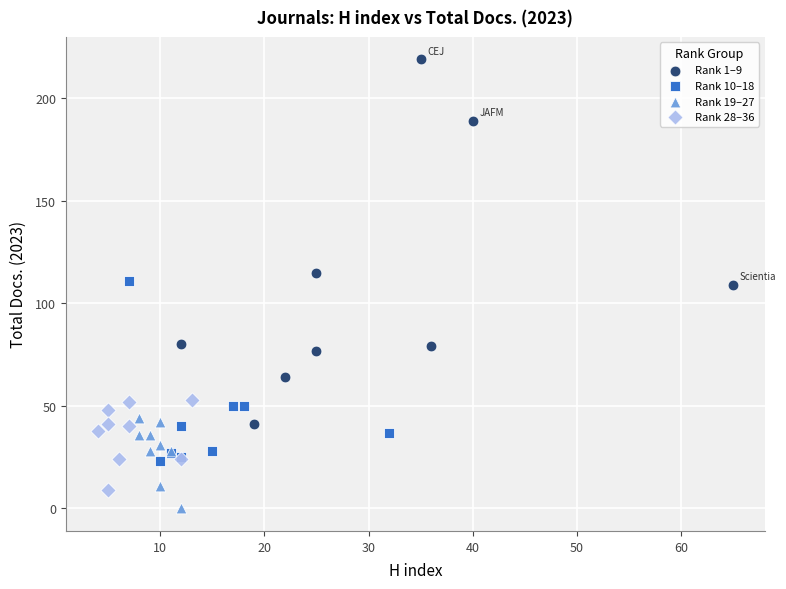

Which series contains the lowest Y value?

Rank 19–27